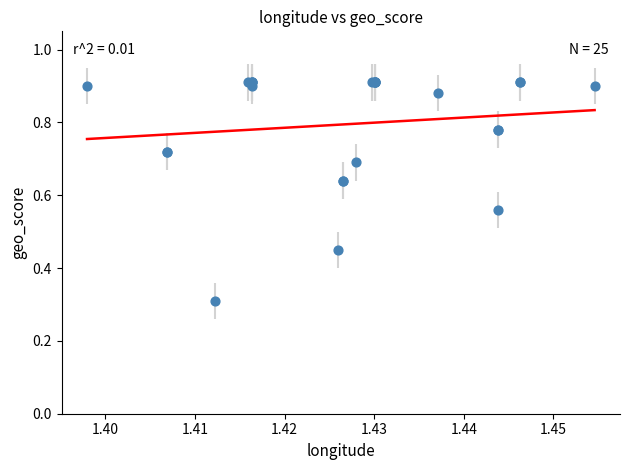

What Y value in the scatter plot is closest to 0?

0.3